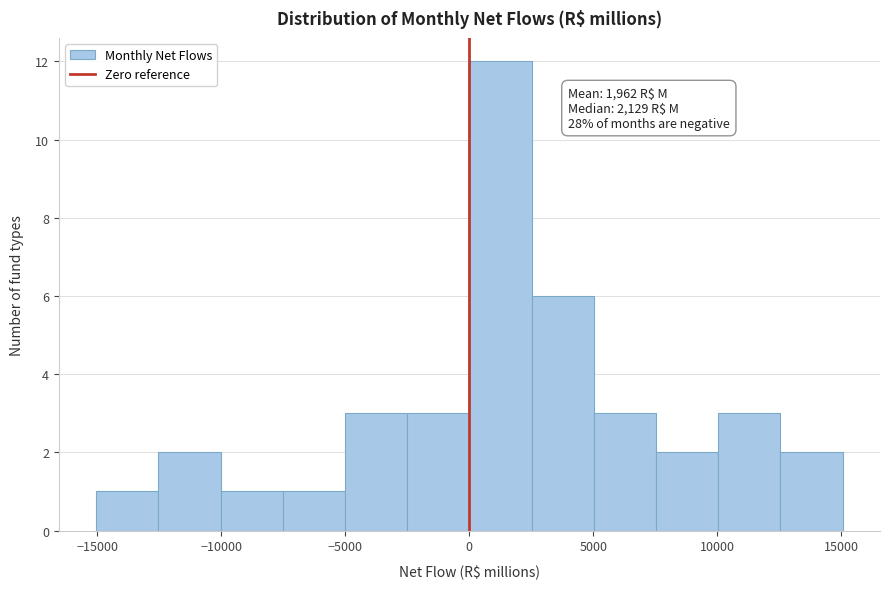

Over which range of the x-axis is the bar tallest?

0 to 2500